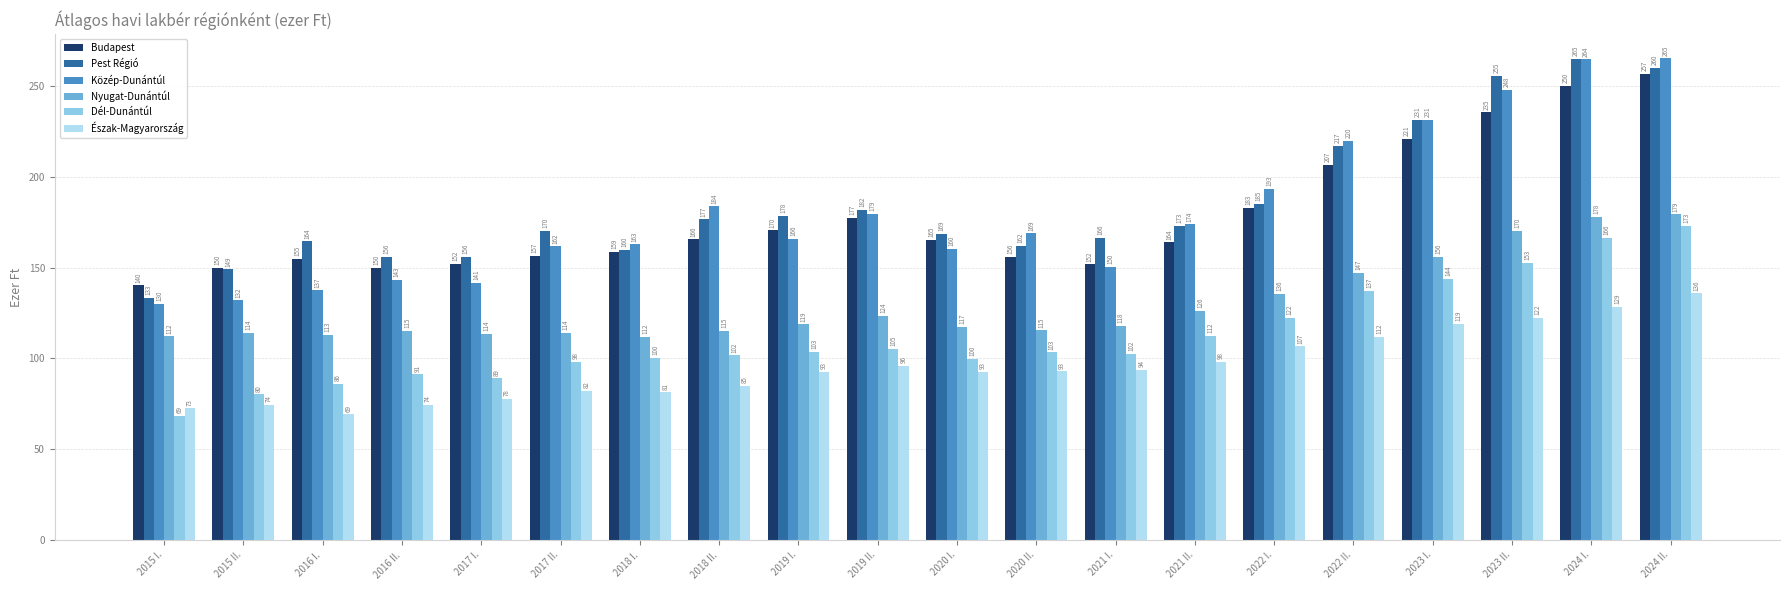

Which series has the largest range (max minus min)?

Közép-Dunántúl